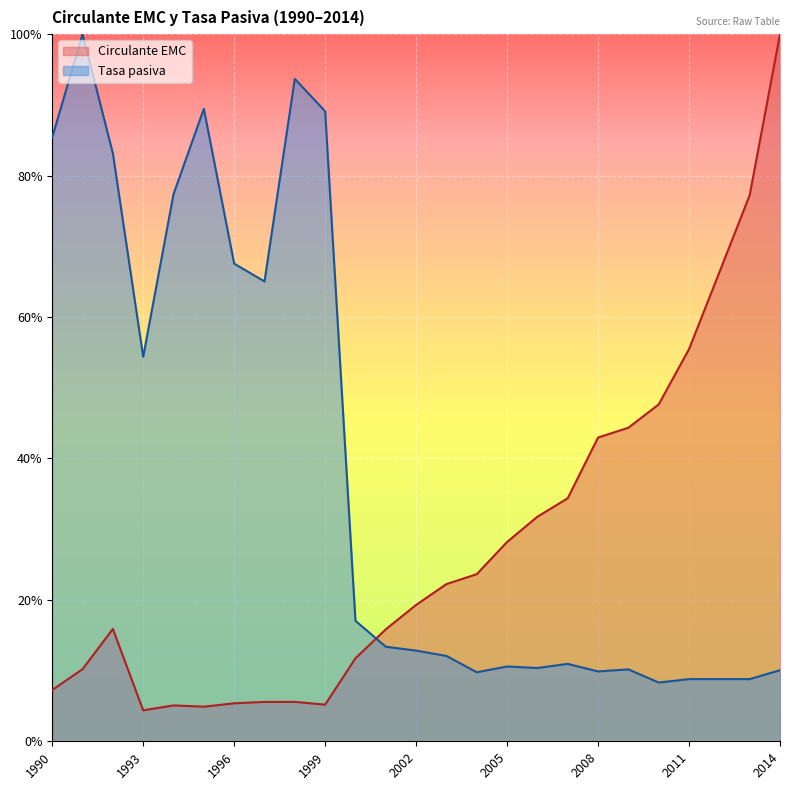

At which category is the sum across all series the highest?

1991